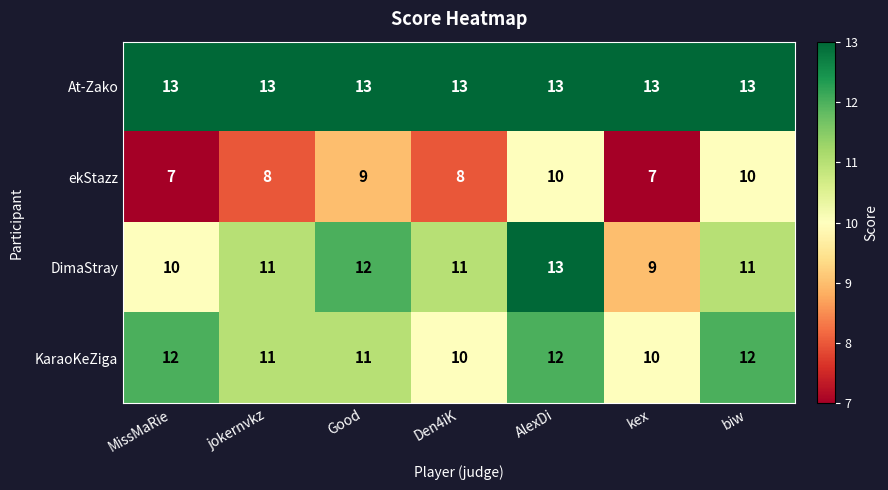

Count the number of data series in this chart.

4